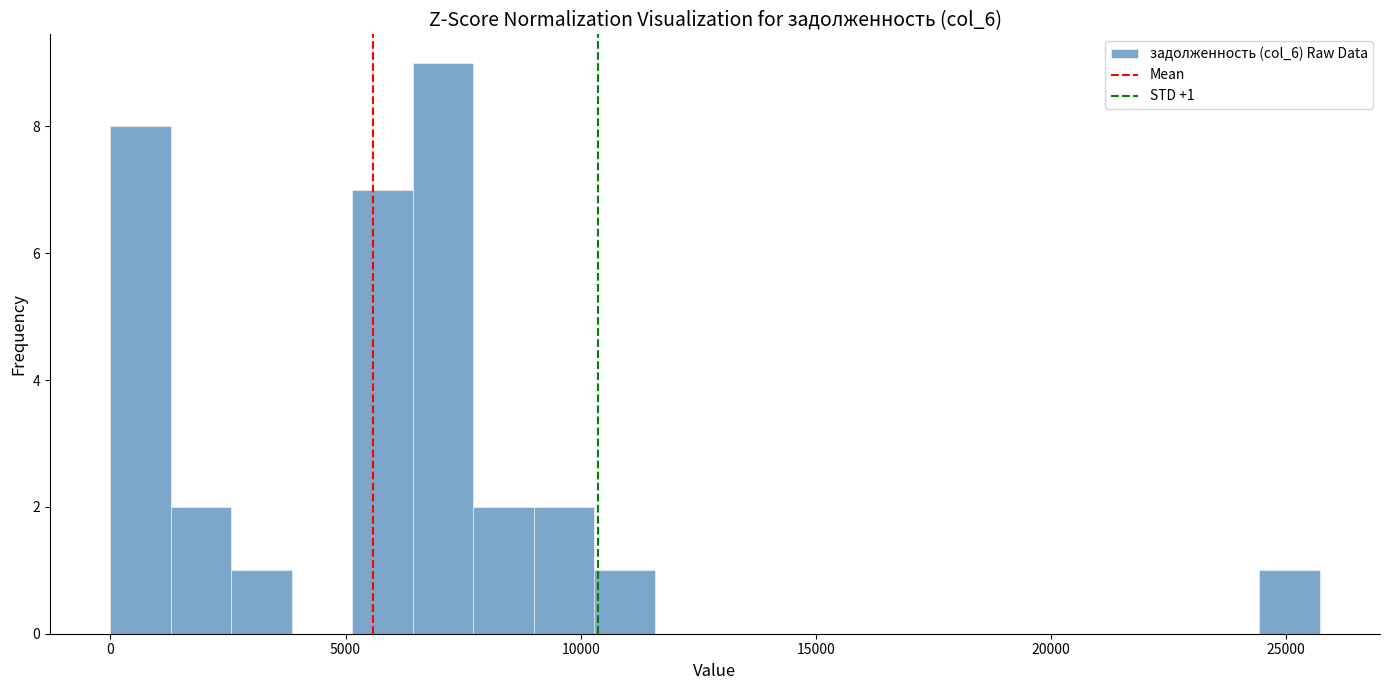

Read against the x-axis, roughly where is the centre of the tallest bar?

7000